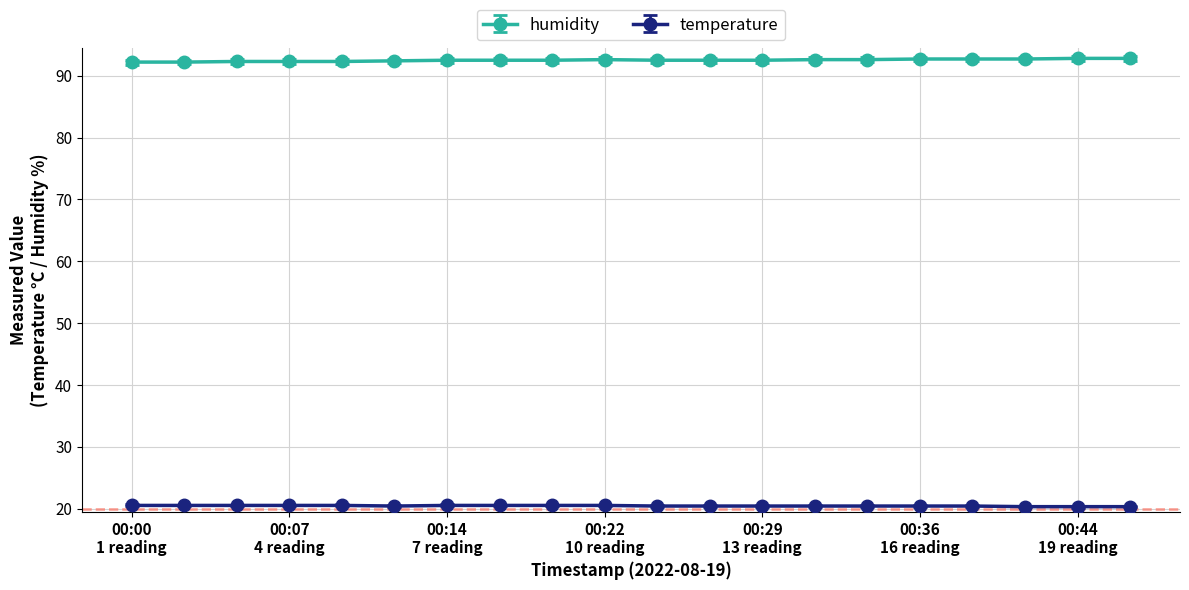

True or false: temperature and humidity cross at least once.

False